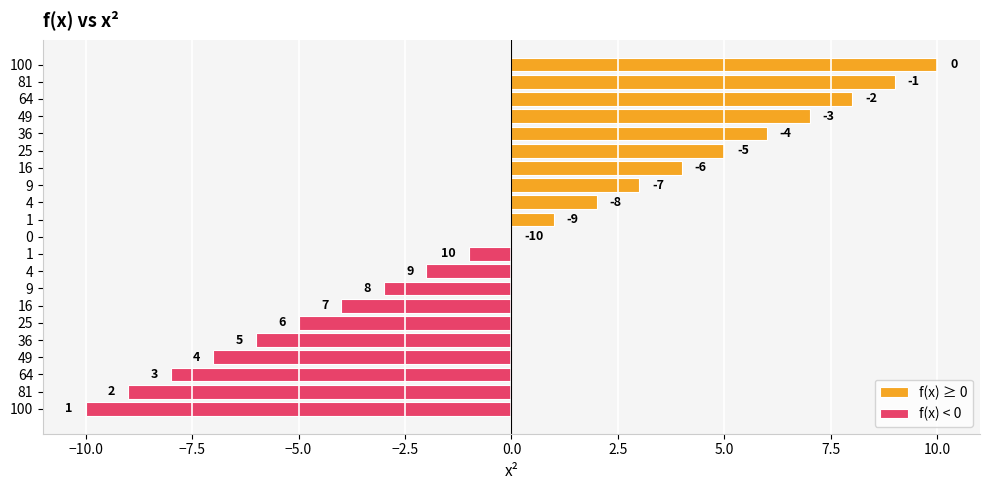

The value at 25 is 7. True or false?

False